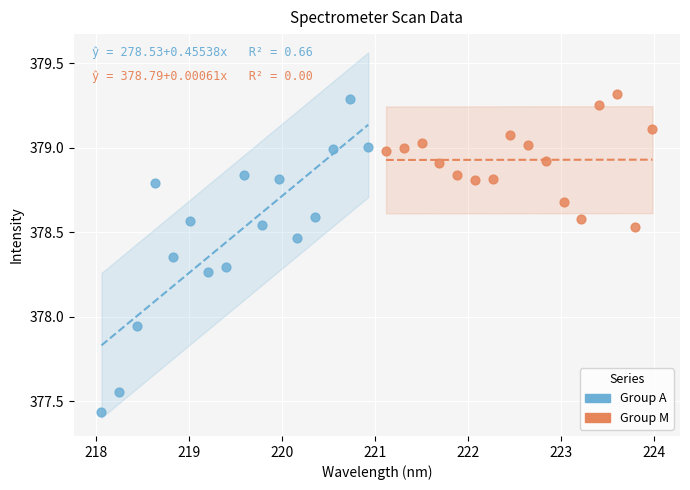

Which series contains the lowest Y value?

Group A